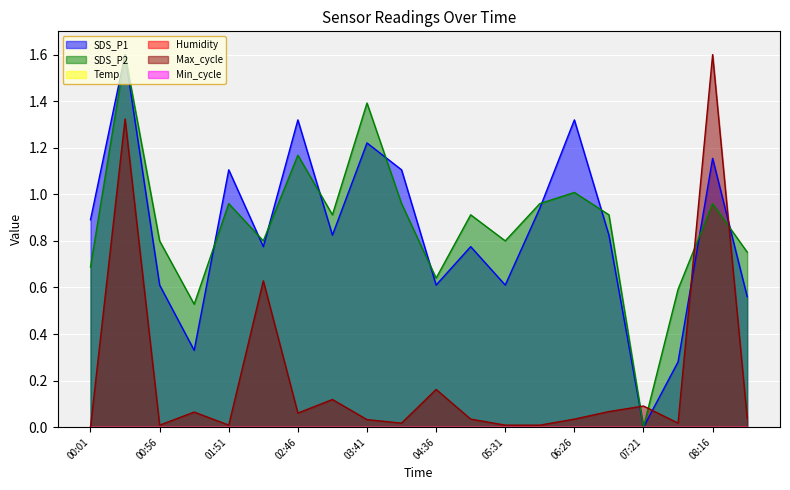

What is the sum of the Max_cycle values at 04:36 and 01:51?

0.2